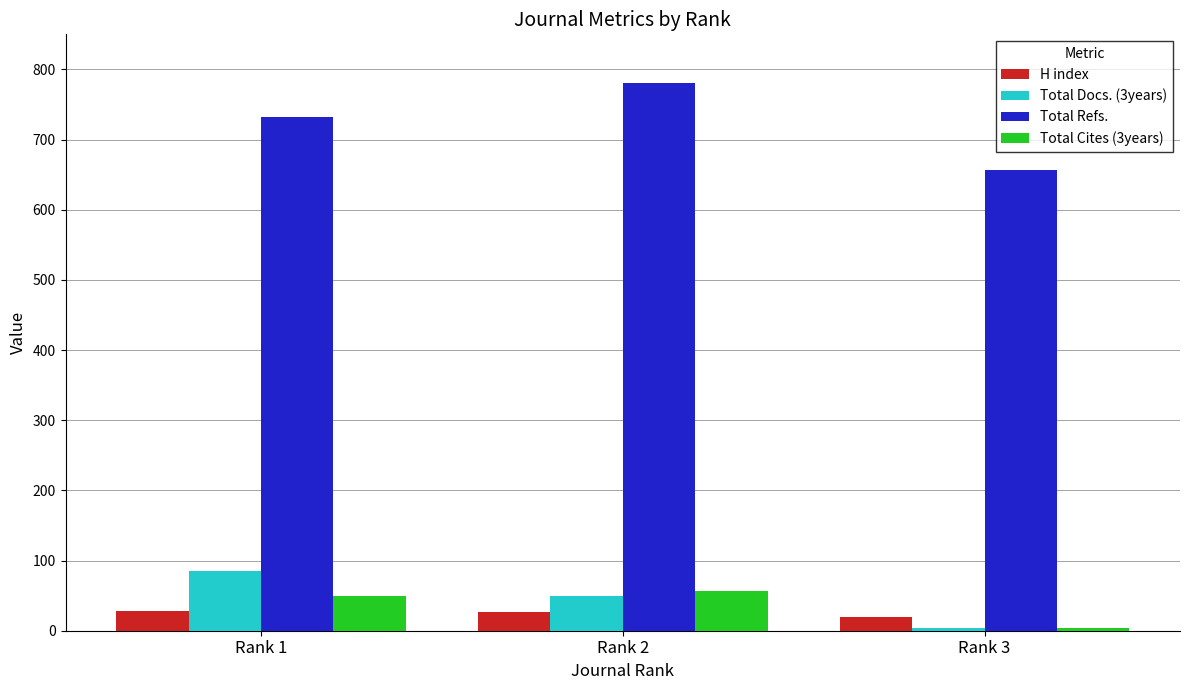

How many bars are there in each group?

4